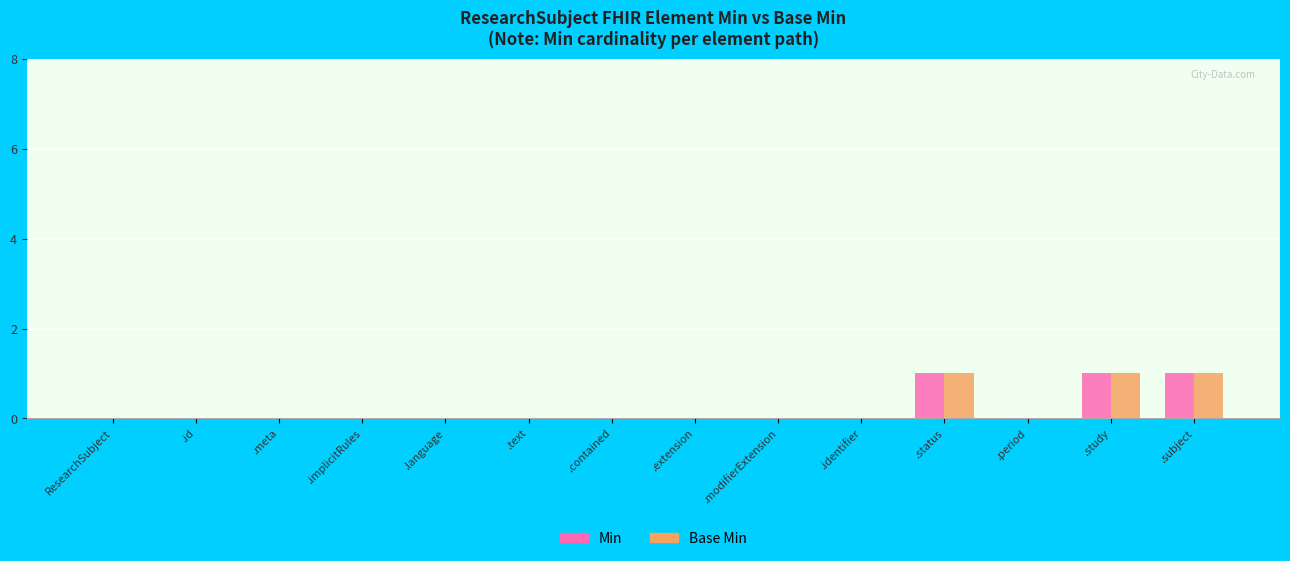

What is the sum of all Base Min values?

3